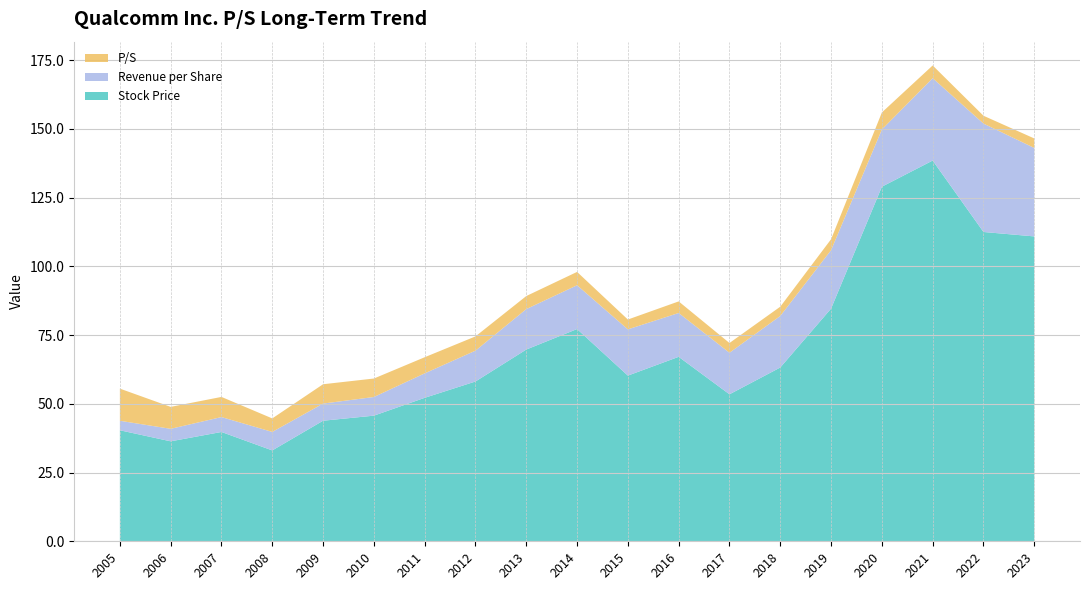

Which category has the highest value in the Stock Price series?

2021